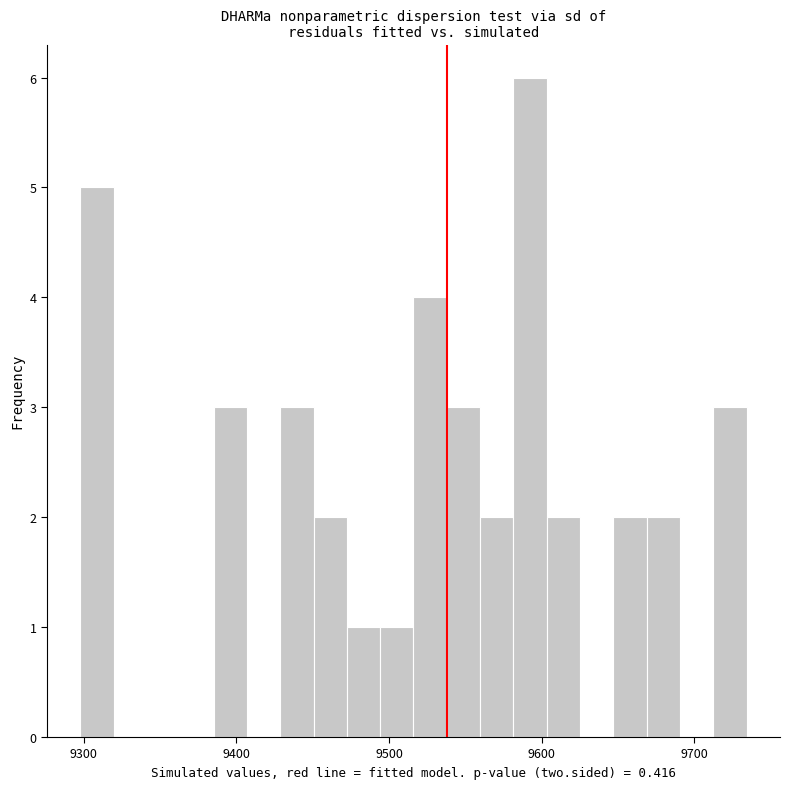

Read against the x-axis, roughly where is the centre of the tallest bar?

9590